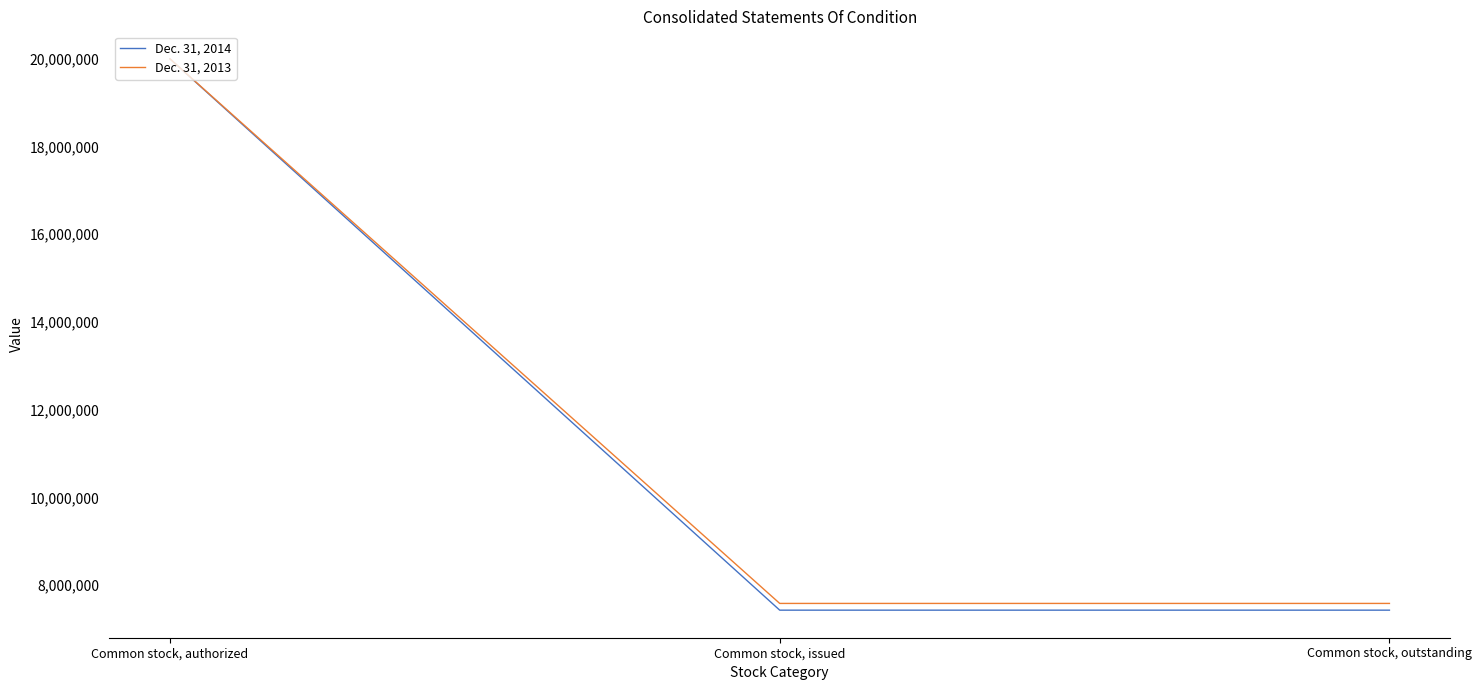

Is it true that Dec. 31, 2013 equals 13202725 at Common stock, issued?

False